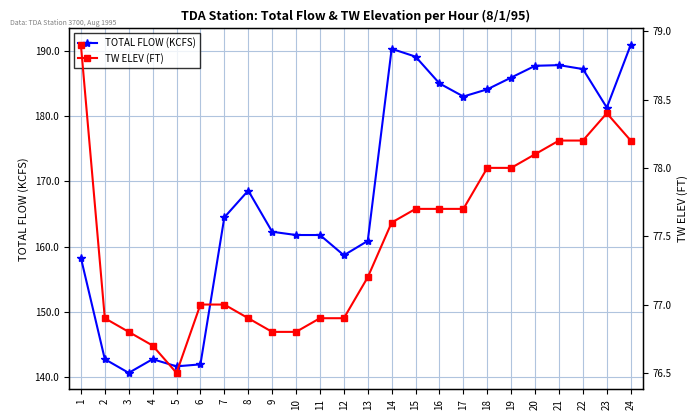

How many interior local valleys does the TW ELEV (FT) series have?

1